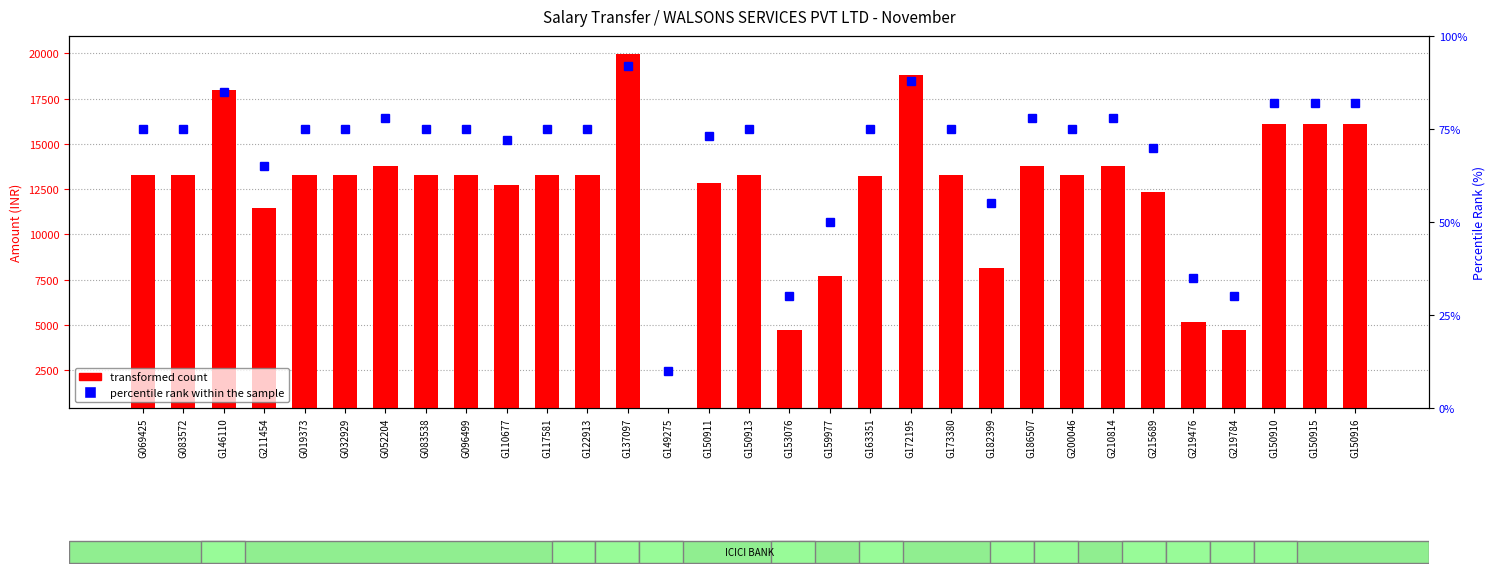

What is the sum of all percentile rank within the sample values?

2135